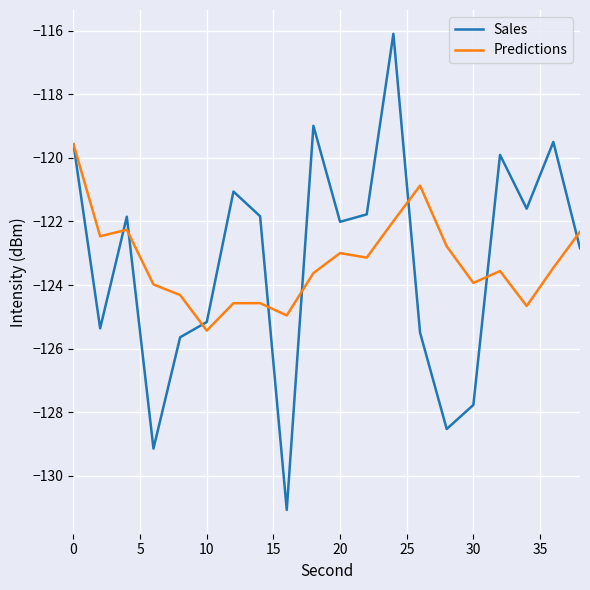

Rank the series by their maximum value, from highest to lowest.

Sales, Predictions